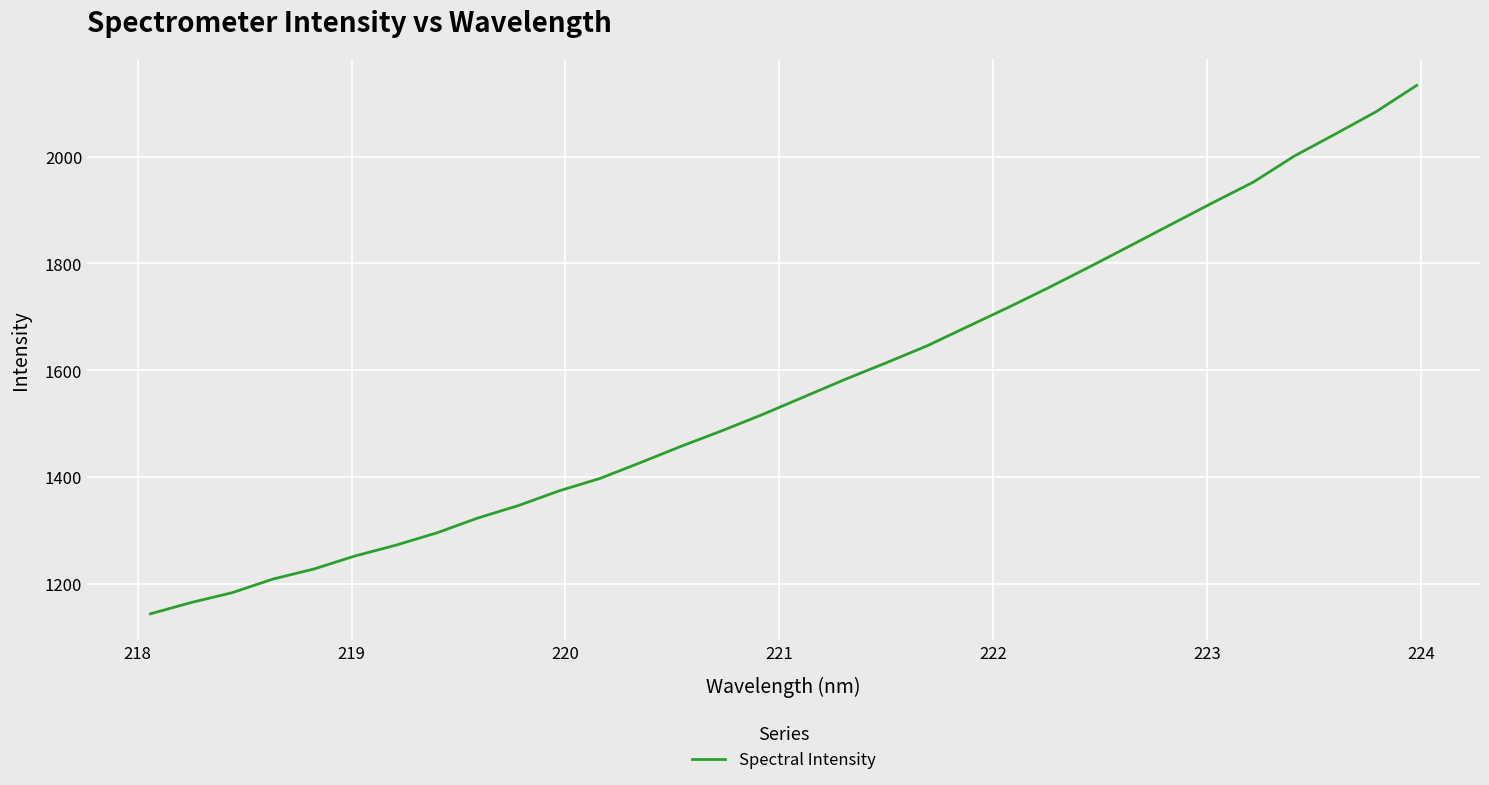

What is the maximum value shown in the chart?

2133.2